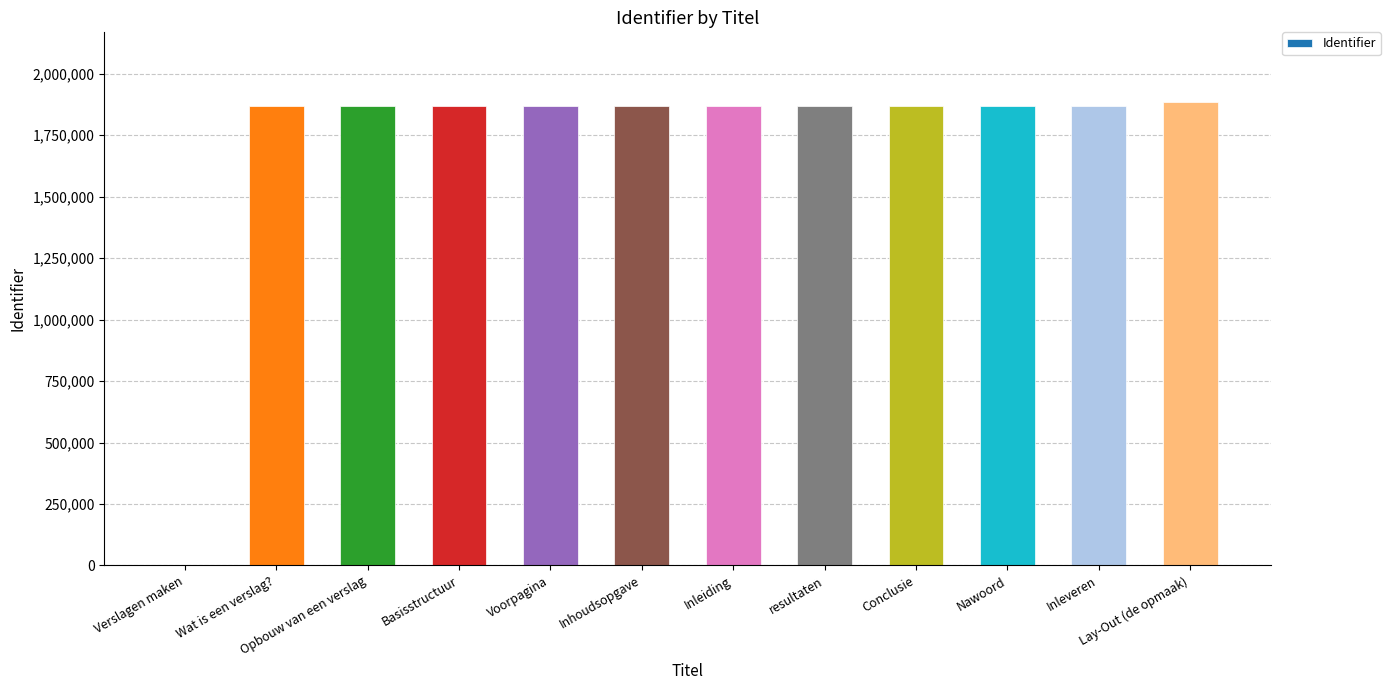

How many series are shown in this chart?

1